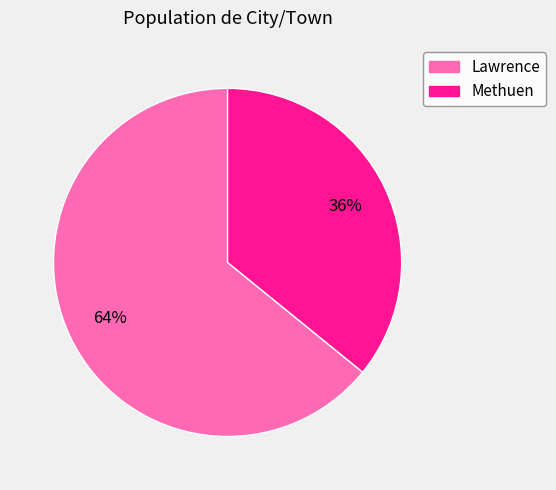

To the nearest percent, what is the combined percentage of Lawrence and Methuen?

100%